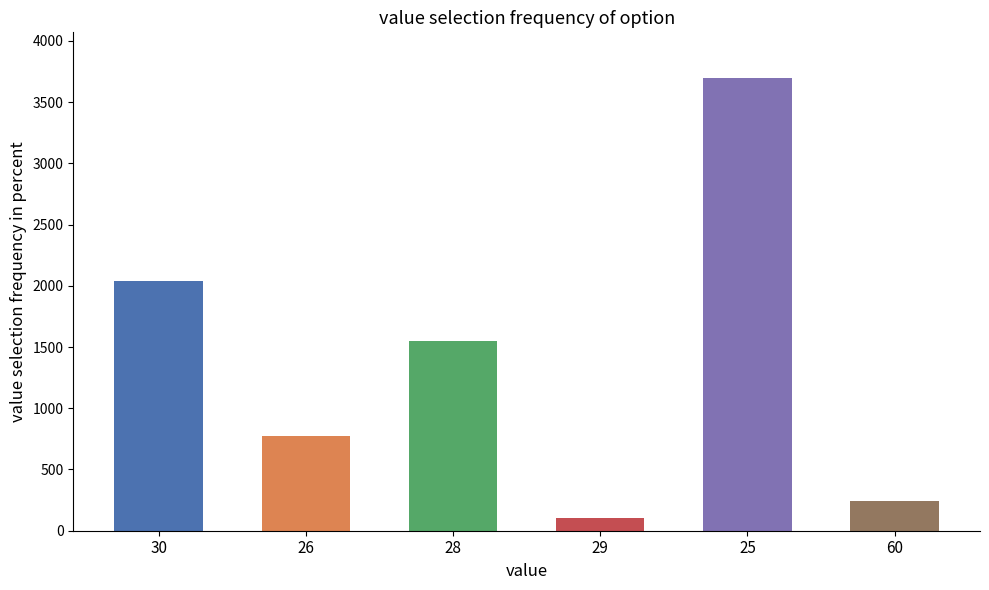

What is the change in value from 30 to 29?

-1940